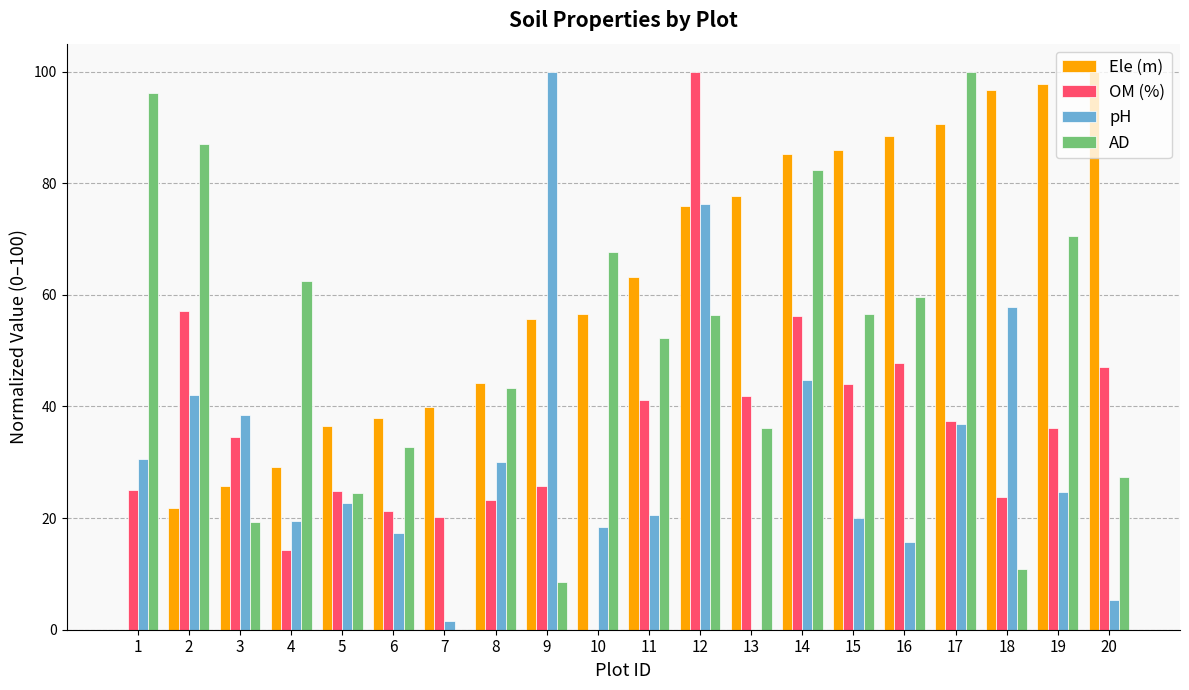

At which category is the sum across all series the highest?

12